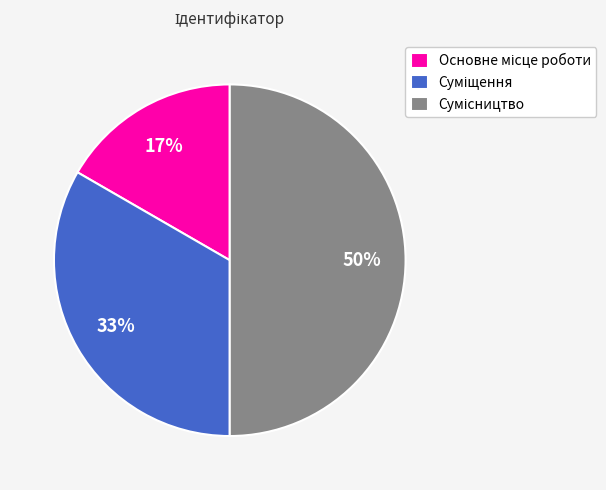

To the nearest percent, what is the difference between the largest and smallest slice percentages?

33%